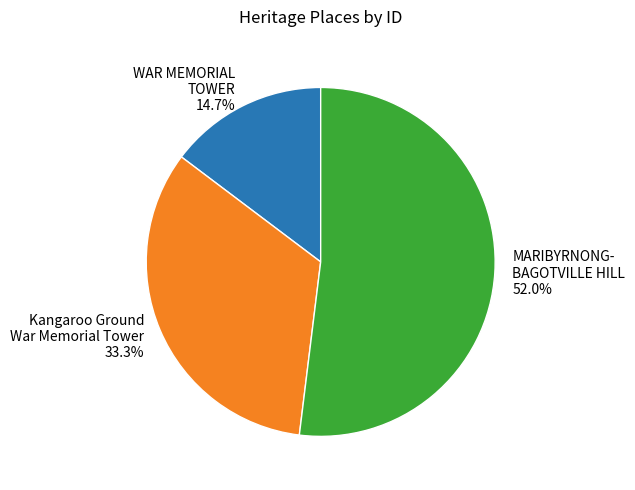

Is there any slice that represents more than half of the pie?

Yes